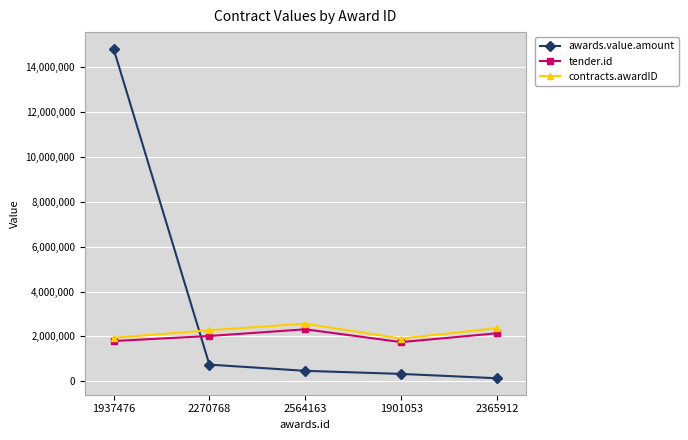

Between which two adjacent categories do awards.value.amount and contracts.awardID first intersect?

1937476 and 2270768